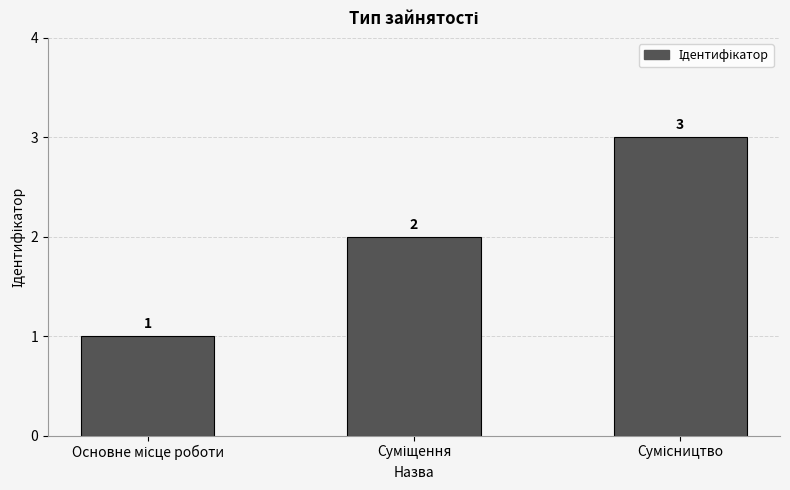

What is the average value?

2